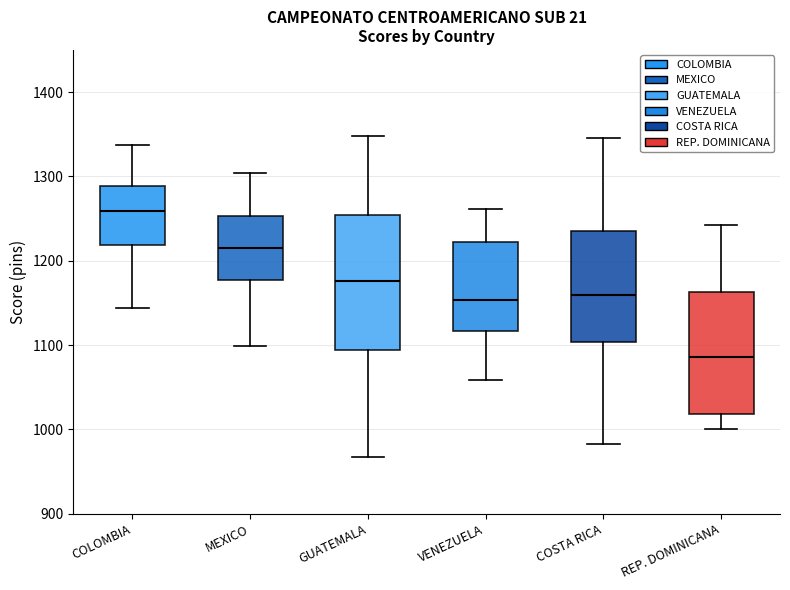

Where does the median line of the box for MEXICO sit on the y-axis? The values are not printed on the chart, so give them approximately, as read against the axis.

1220